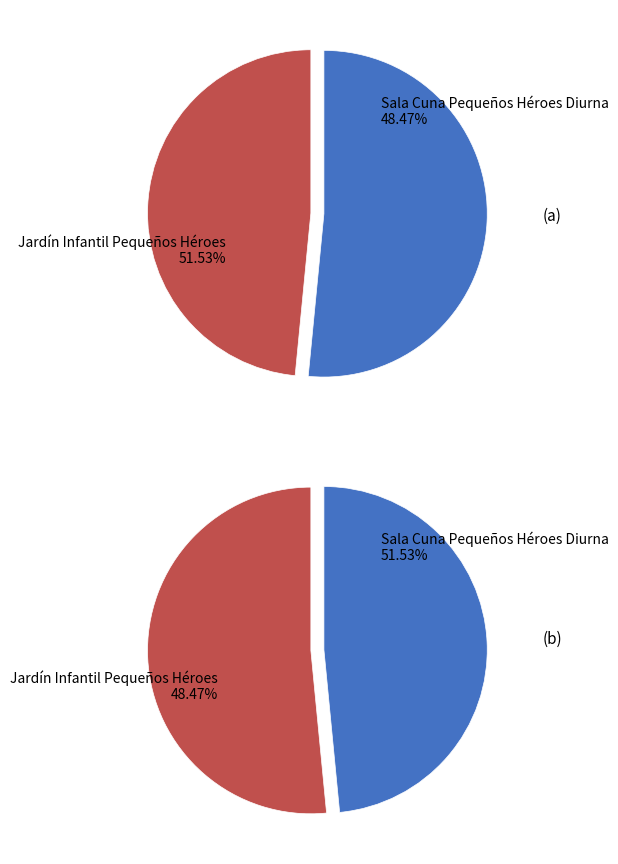

Which slice is the smallest?

Sala Cuna Pequeños Héroes Diurna